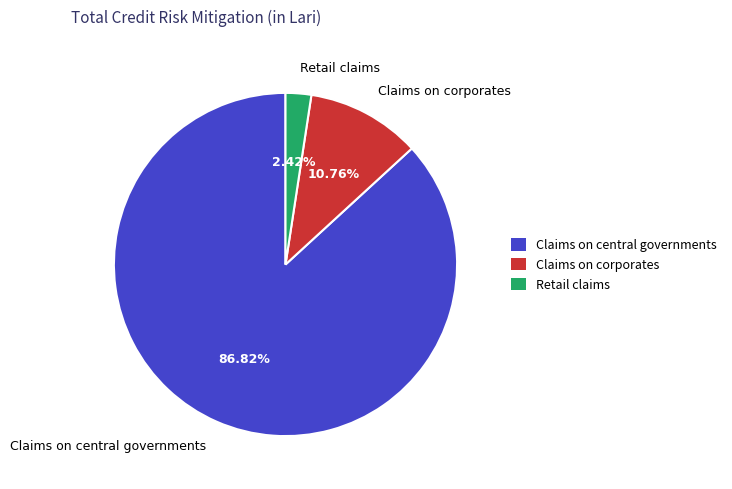

To the nearest percent, what is the difference between the largest and smallest slice percentages?

84%